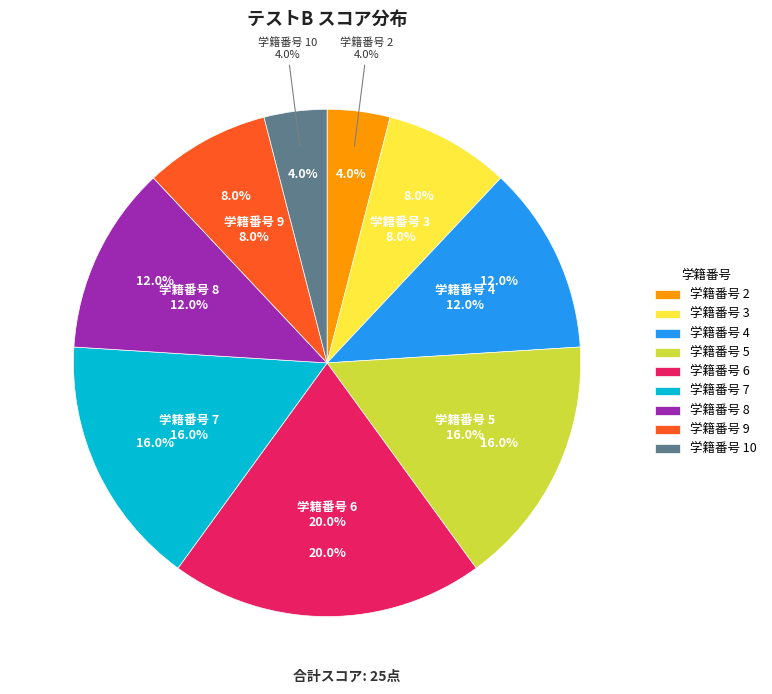

Which has a higher value, 2 or 9?

9